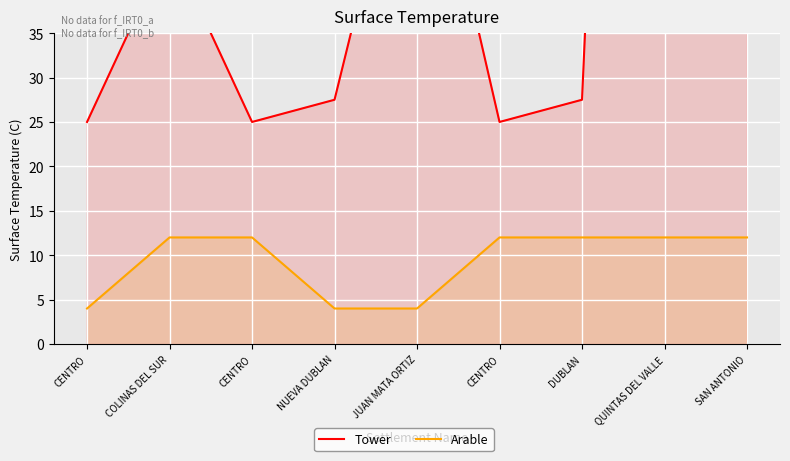

What is the value of the Tower point at the 7th from the left?

27.5